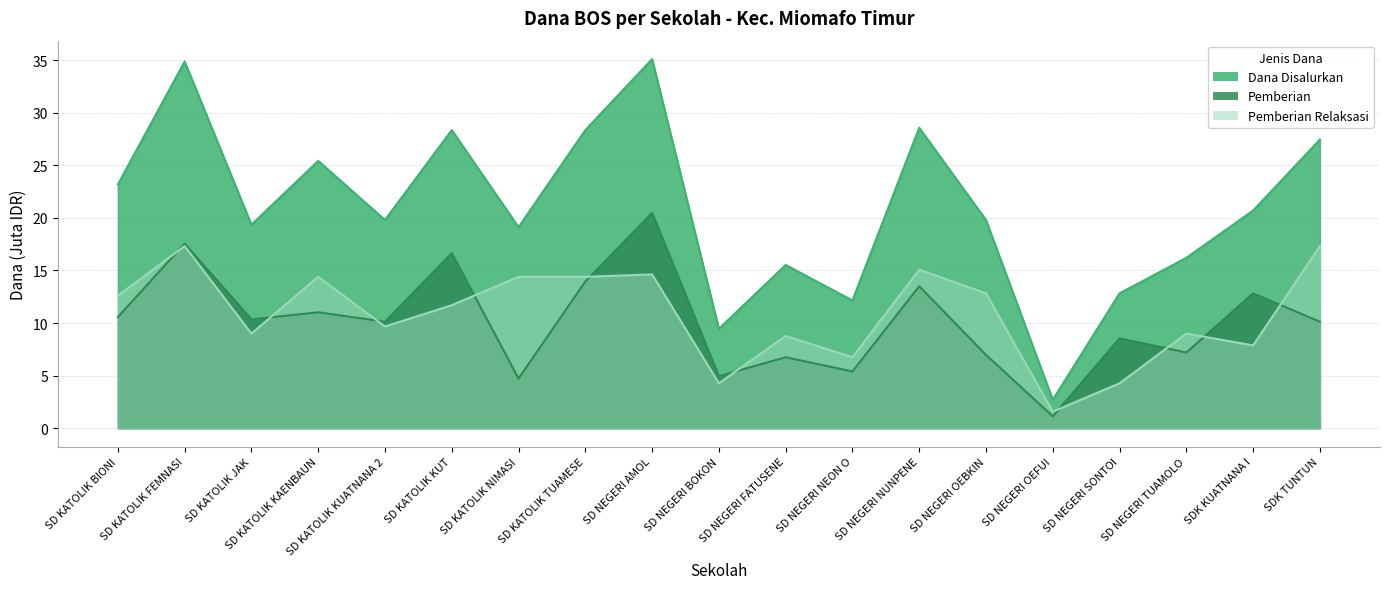

What is the smallest value displayed?

1.1